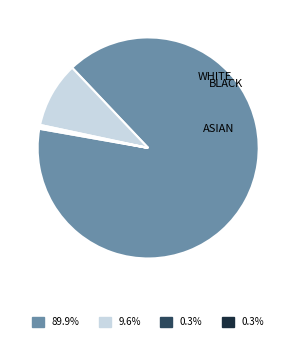

Is there a majority slice in this chart?

Yes